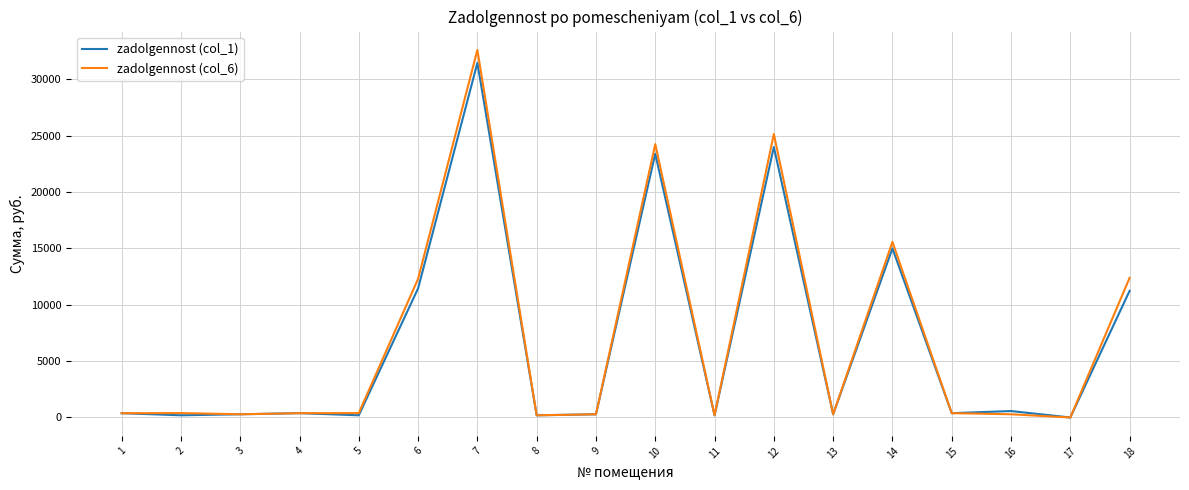

Where is zadolgennost (col_1) nearest to the value 15724?

14